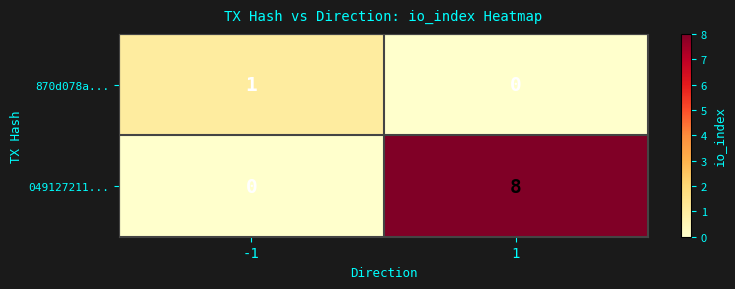

Rank the series by their average value, from highest to lowest.

049127211..., 870d078a...